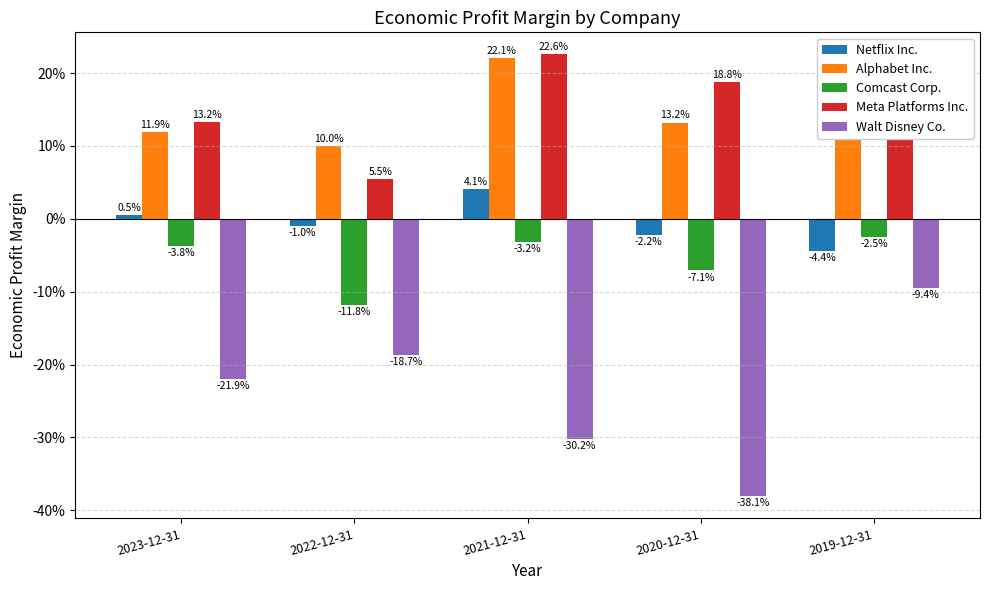

Is it true that Comcast Corp. equals -0.1 at 2020-12-31?

True